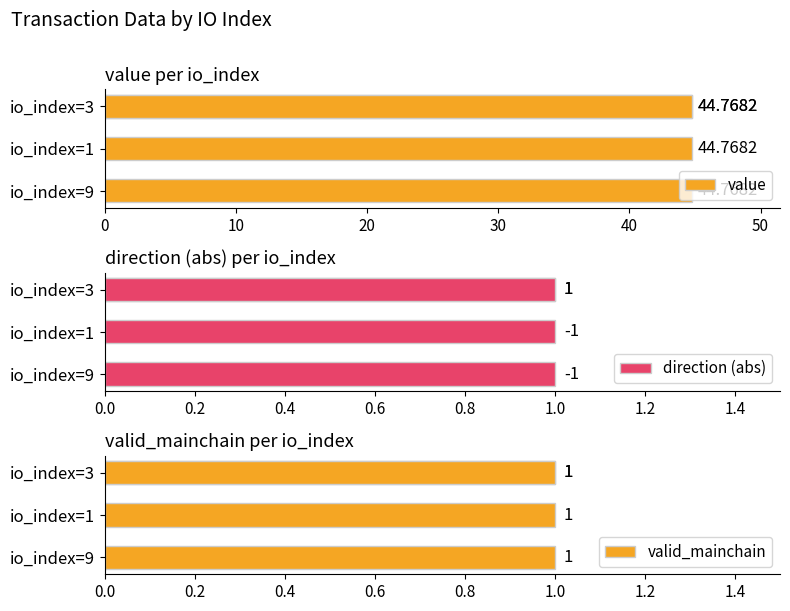

How many bars are there in each group?

3